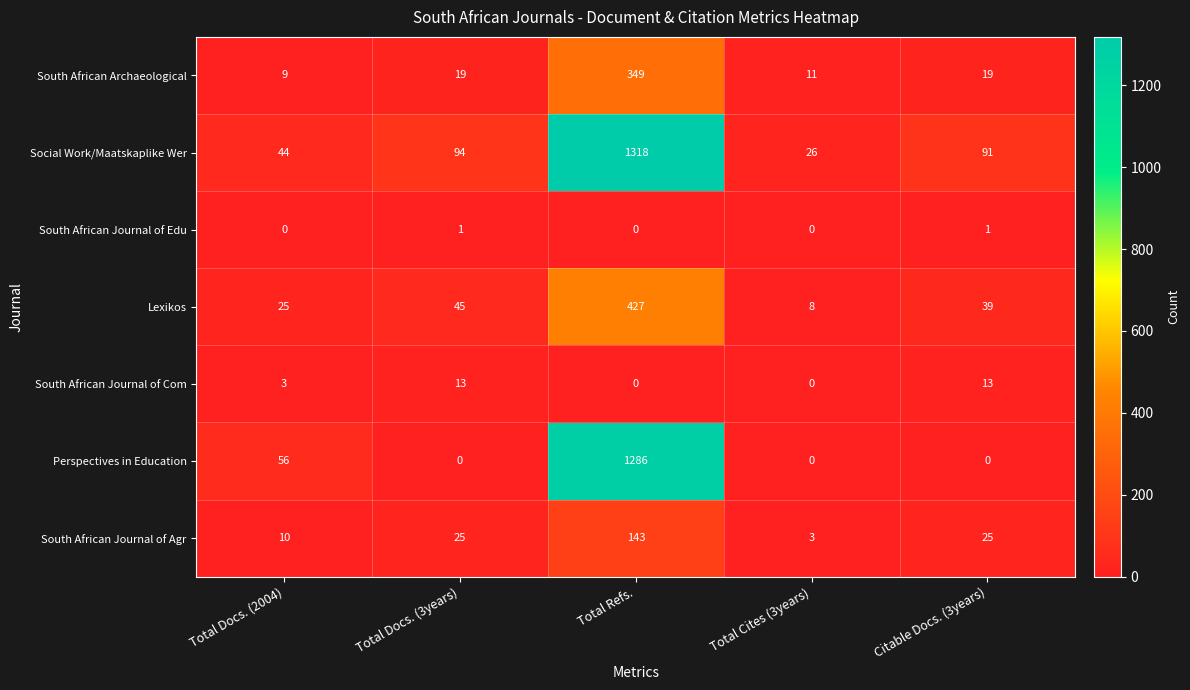

The South African Journal of Agr series shows 25 at Total Docs. (3years). True or false?

True